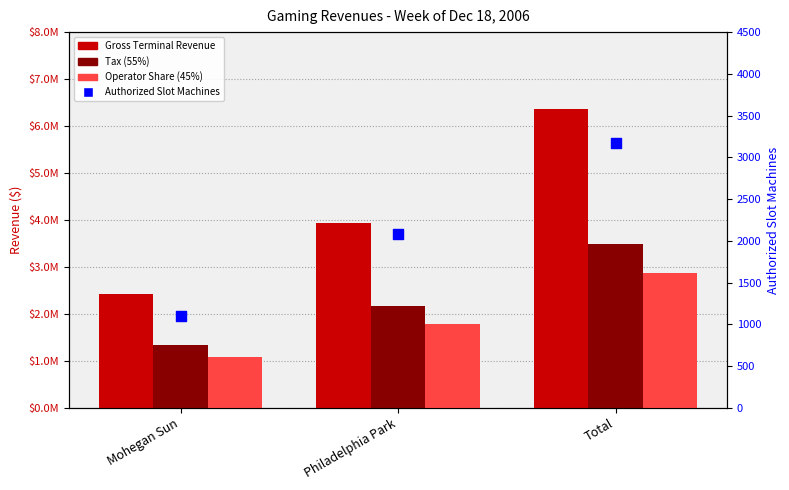

Which series has the largest total across all categories?

Gross Terminal Revenue